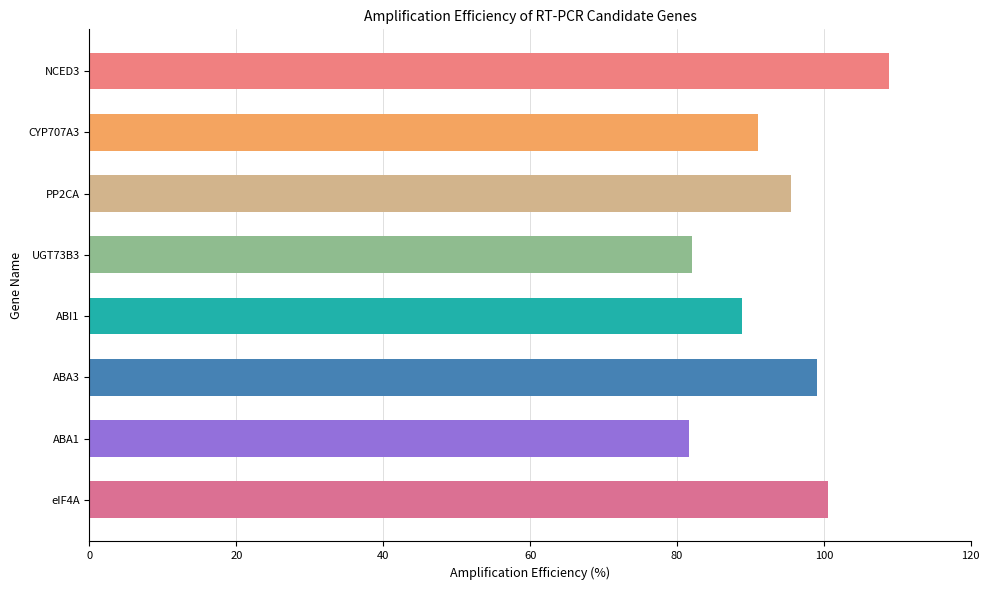

Which has a higher value, ABA1 or NCED3?

NCED3